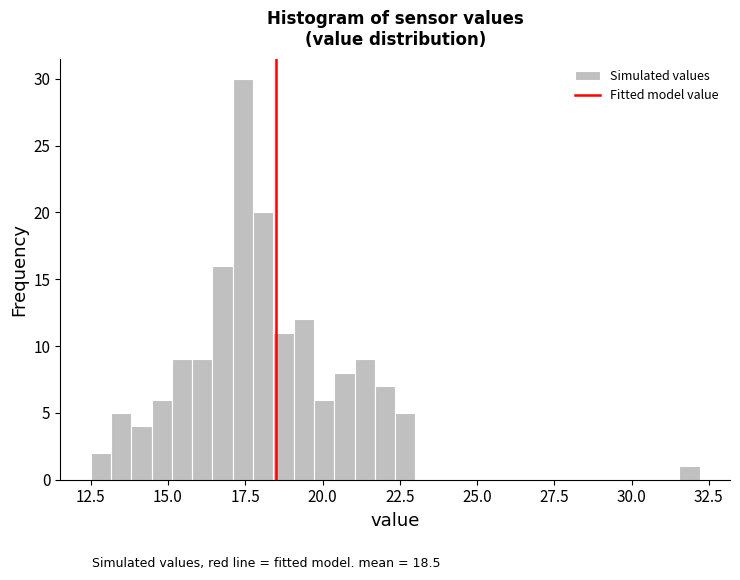

Read against the x-axis, roughly where is the centre of the tallest bar?

17.5